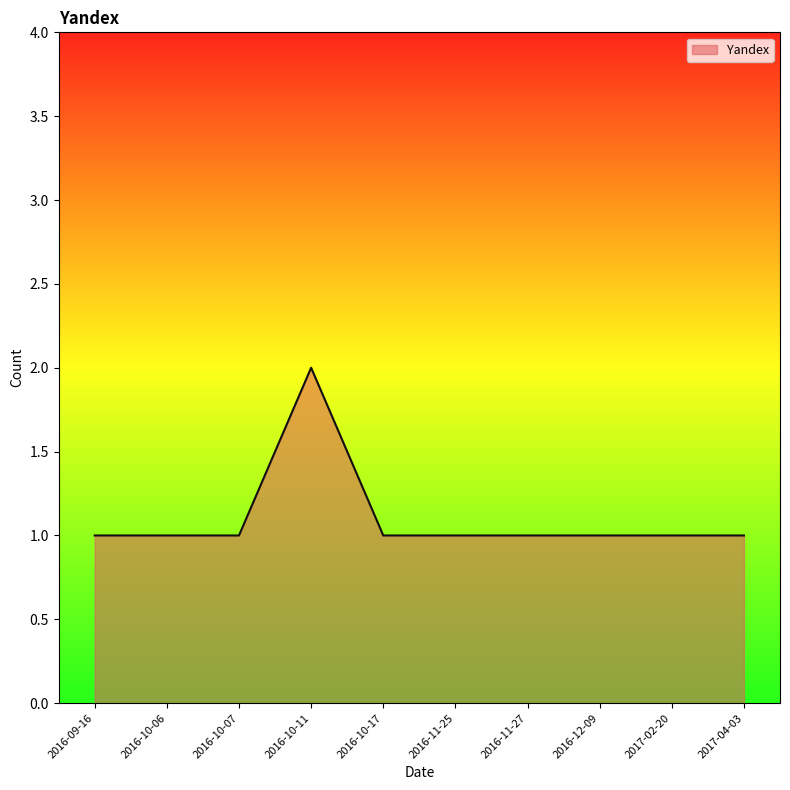

Approximately how many times larger is the value at 2016-10-07 compared to 2016-10-17?

1.0